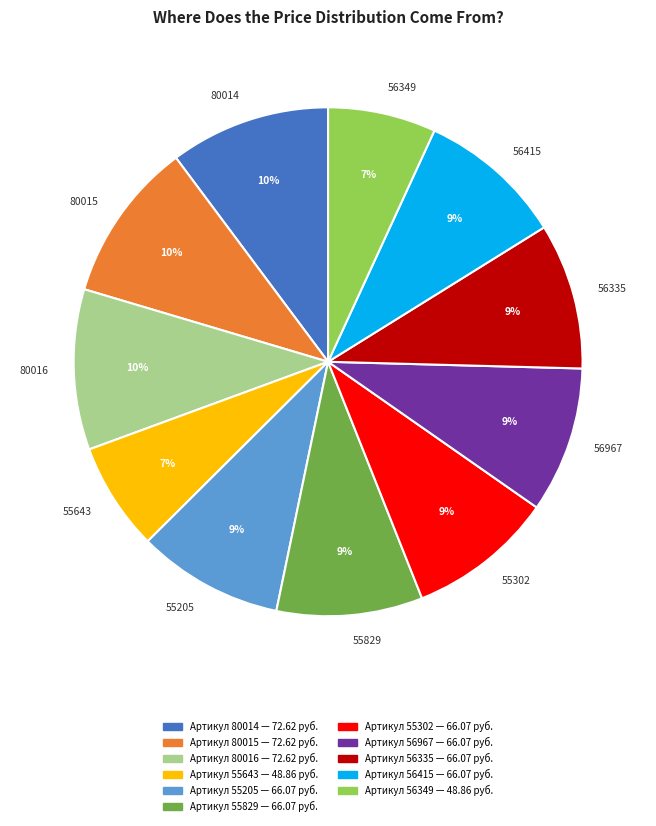

Does any single category account for the majority?

No